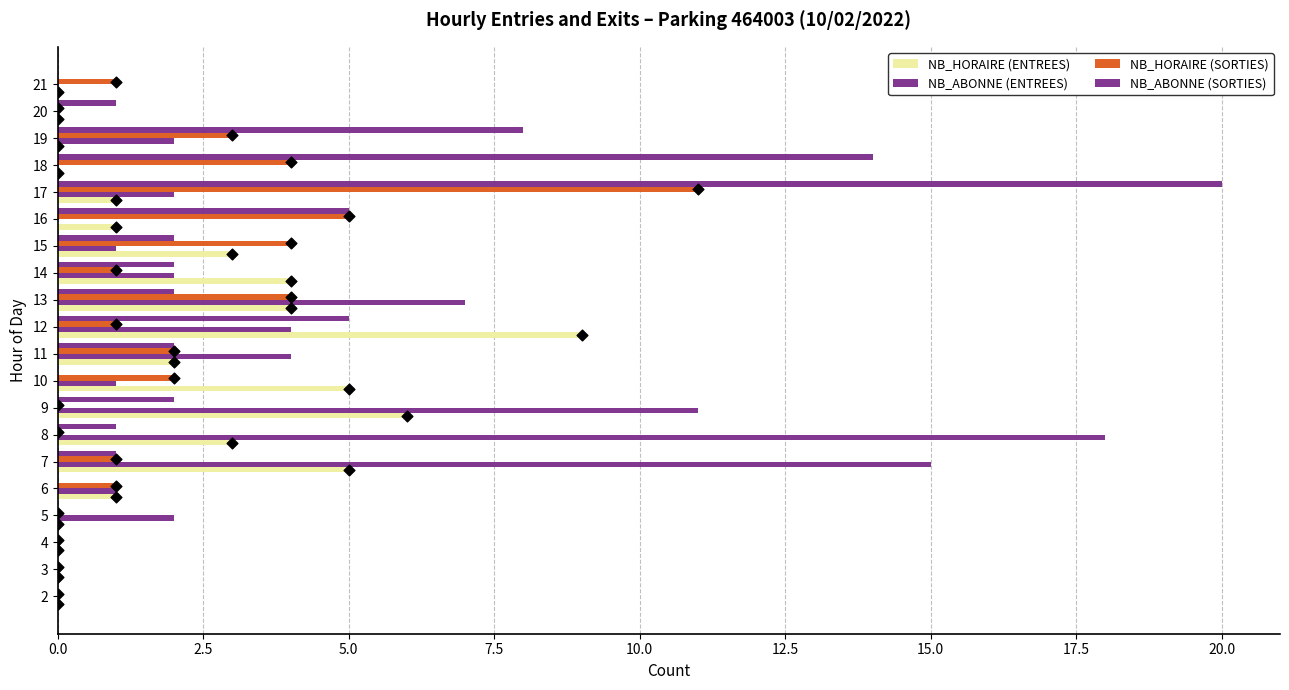

Which series has the widest spread of Y values?

NB_ABONNE (SORTIES)